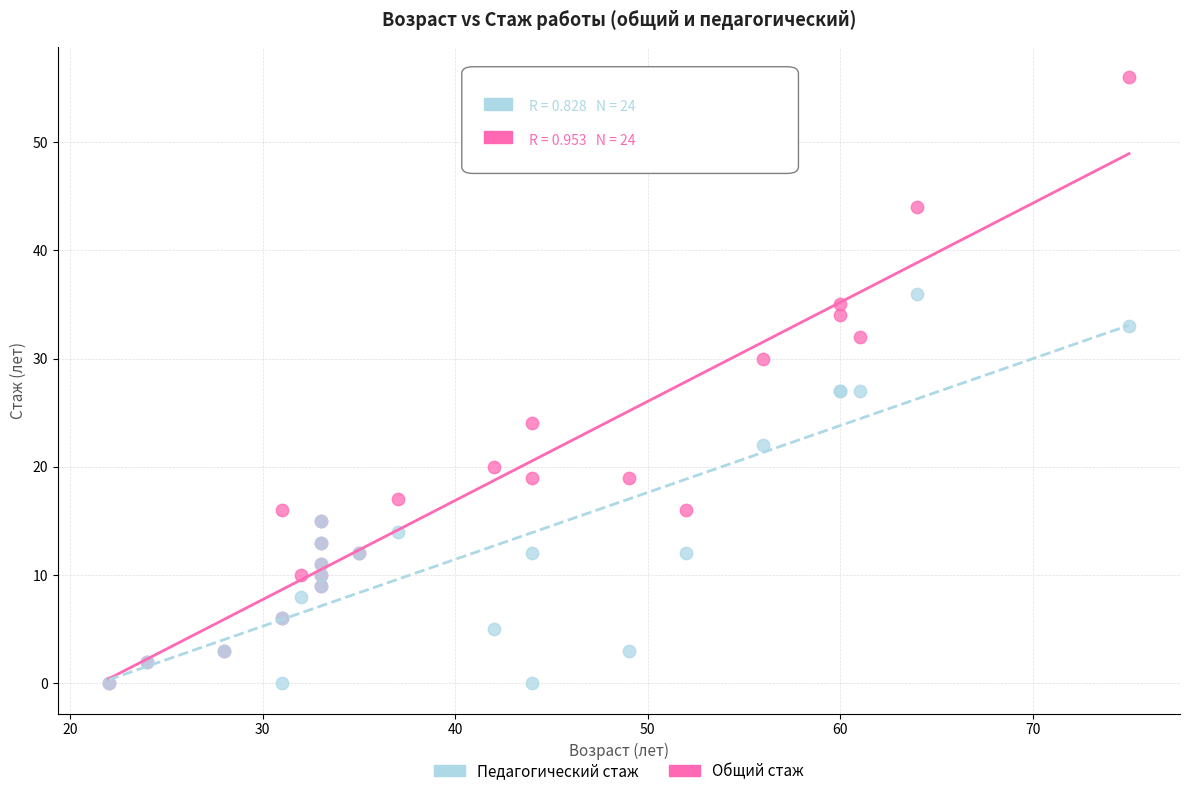

Which series has the largest Y range (max minus min)?

Общий стаж